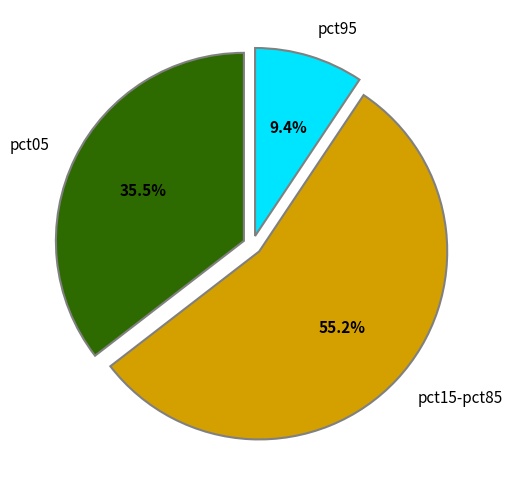

What is the smallest slice in the pie chart?

pct95